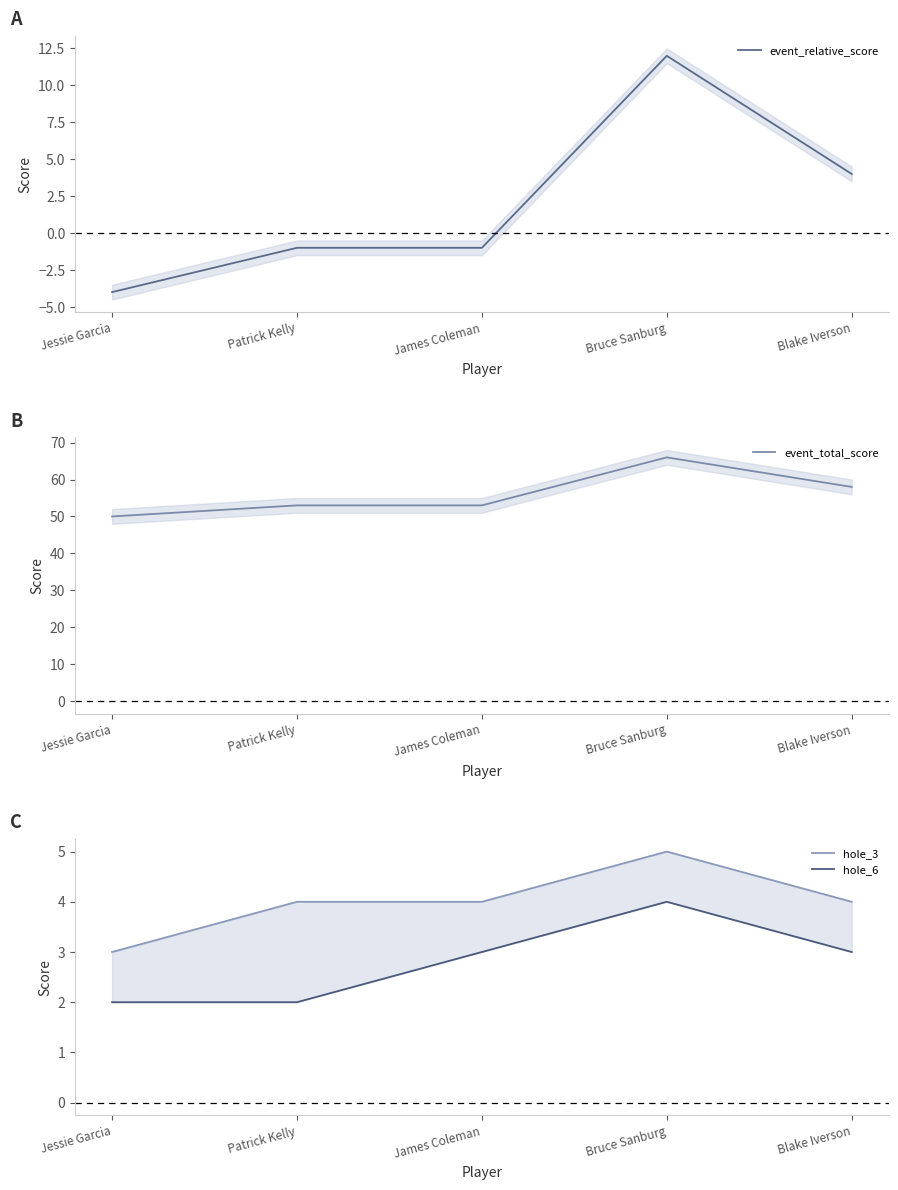

Reading left to right, list all the values displayed in this chart.

event_relative_score: Jessie Garcia=-4	Patrick Kelly=-1	James Coleman=-1	Bruce Sanburg=12	Blake Iverson=4
event_total_score: Jessie Garcia=50	Patrick Kelly=53	James Coleman=53	Bruce Sanburg=66	Blake Iverson=58
hole_3: Jessie Garcia=3	Patrick Kelly=4	James Coleman=4	Bruce Sanburg=5	Blake Iverson=4
hole_6: Jessie Garcia=2	Patrick Kelly=2	James Coleman=3	Bruce Sanburg=4	Blake Iverson=3